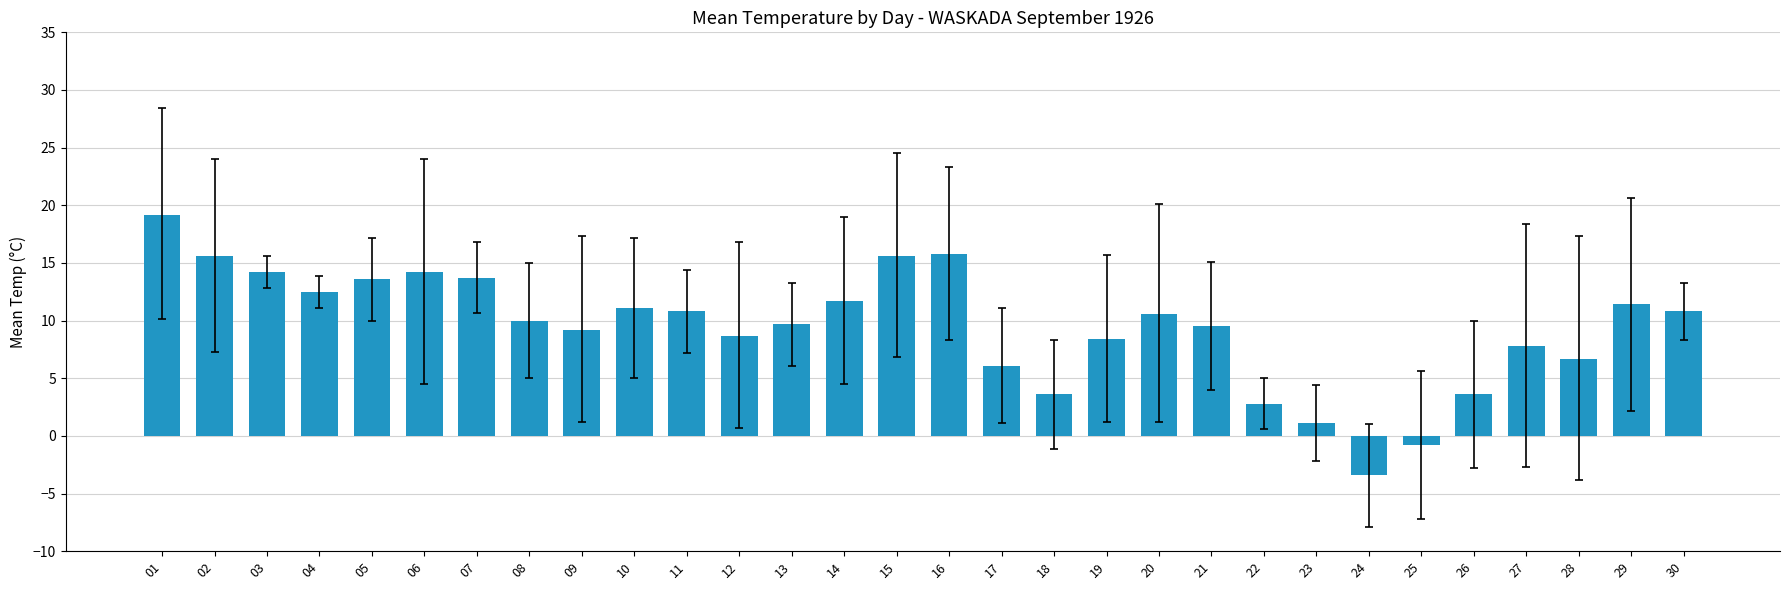

What is the sum of the values at 08 and 10?

21.1